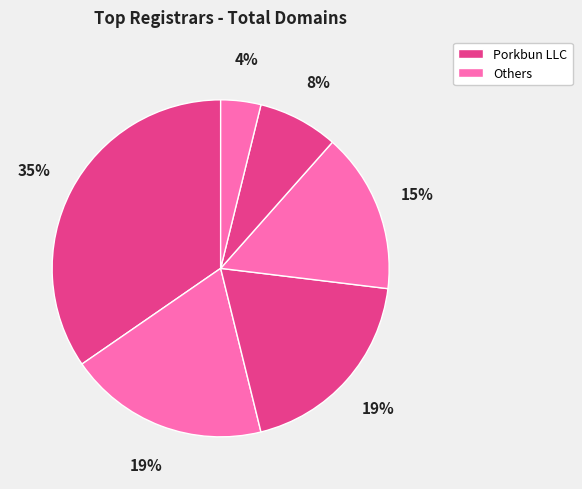

How many slices are in this pie chart?

6